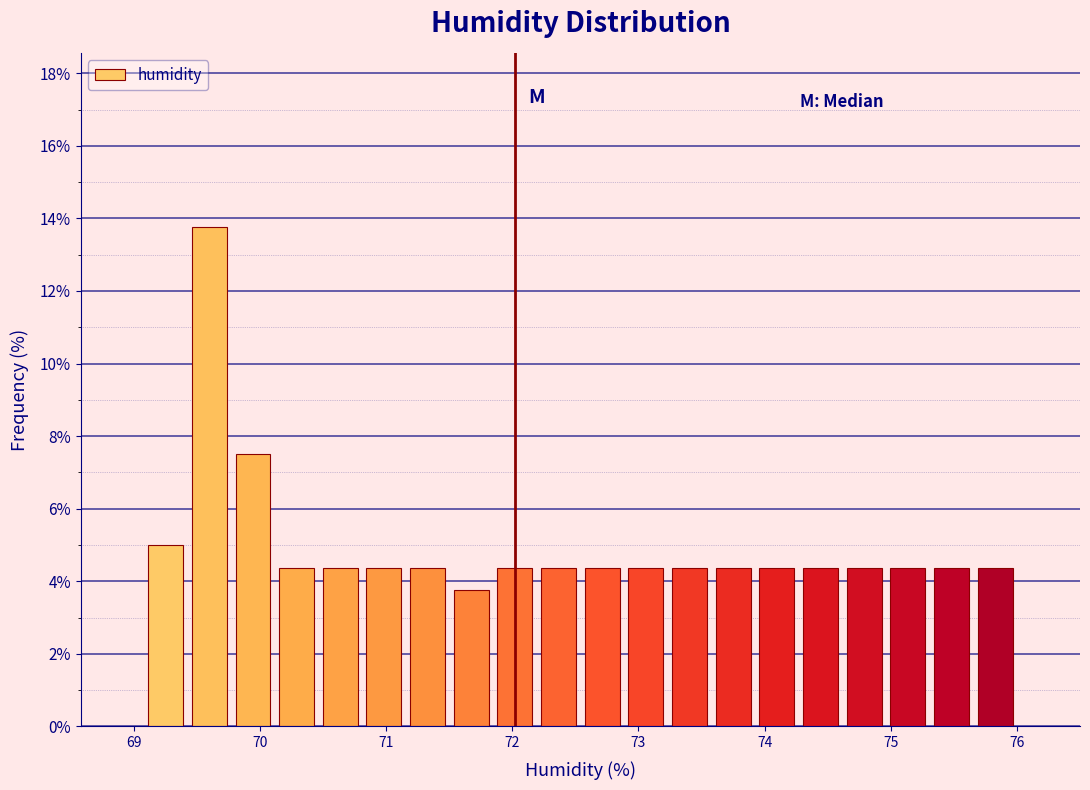

Around what value on the x-axis is the tallest bar? Give the approximate position of its centre, as read against the axis.

69.6